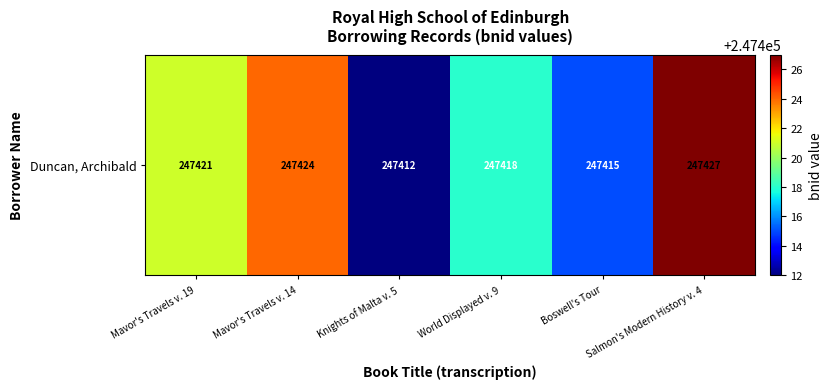

Approximately how many times larger is the value at Salmon's Modern History v. 4 compared to Knights of Malta v. 5?

1.0